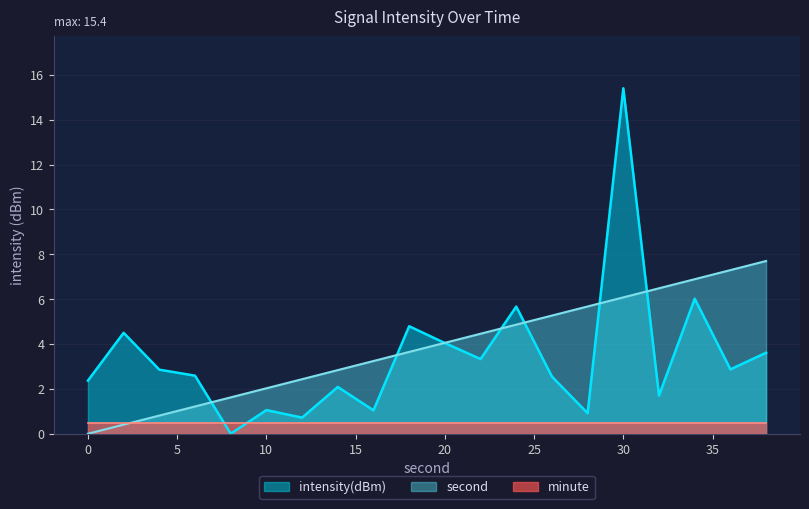

How many times do second and intensity(dBm) cross each other?

7